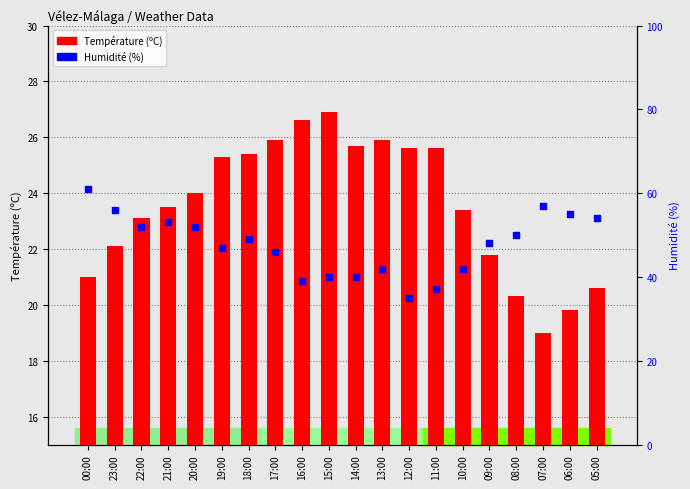

What are all the series names shown in the legend?

Température (ºC), Humidité (%)